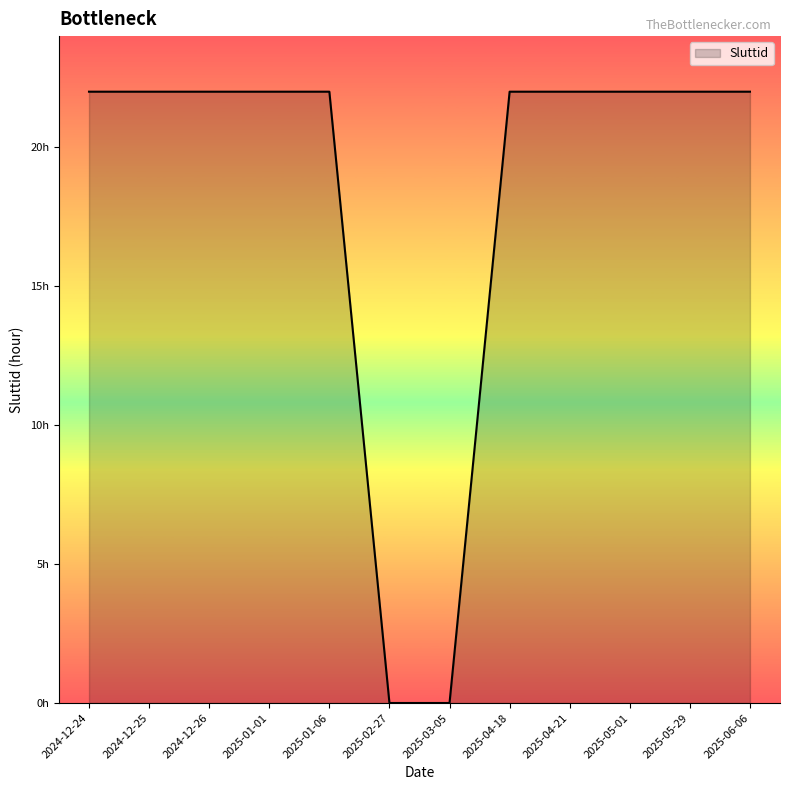

List the labels in order of value, largest first.

2024-12-24, 2024-12-25, 2024-12-26, 2025-01-01, 2025-01-06, 2025-04-18, 2025-04-21, 2025-05-01, 2025-05-29, 2025-06-06, 2025-02-27, 2025-03-05